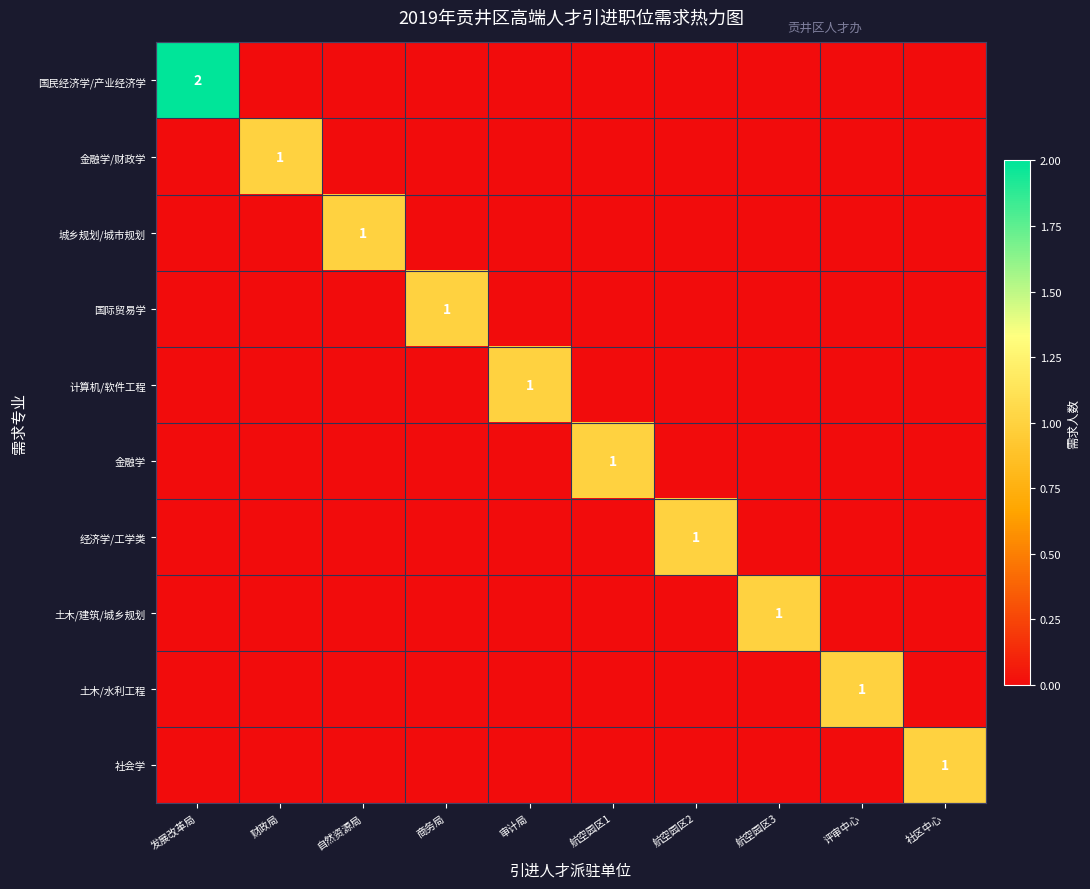

At which category is the sum across all series the highest?

发展改革局